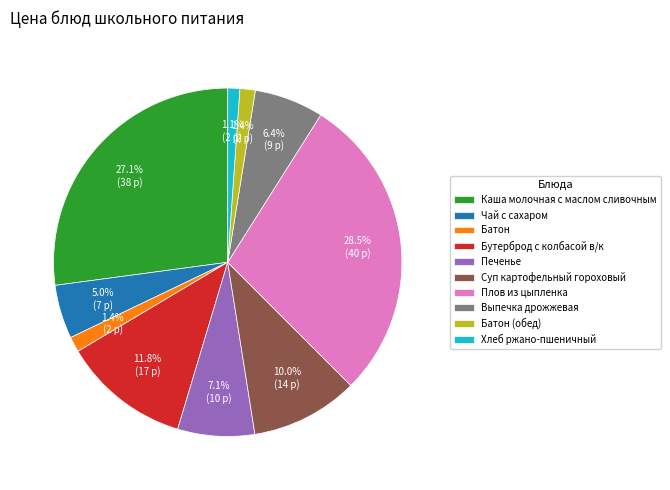

To the nearest percent, what percentage of the pie is Каша молочная с маслом сливочным?

27%